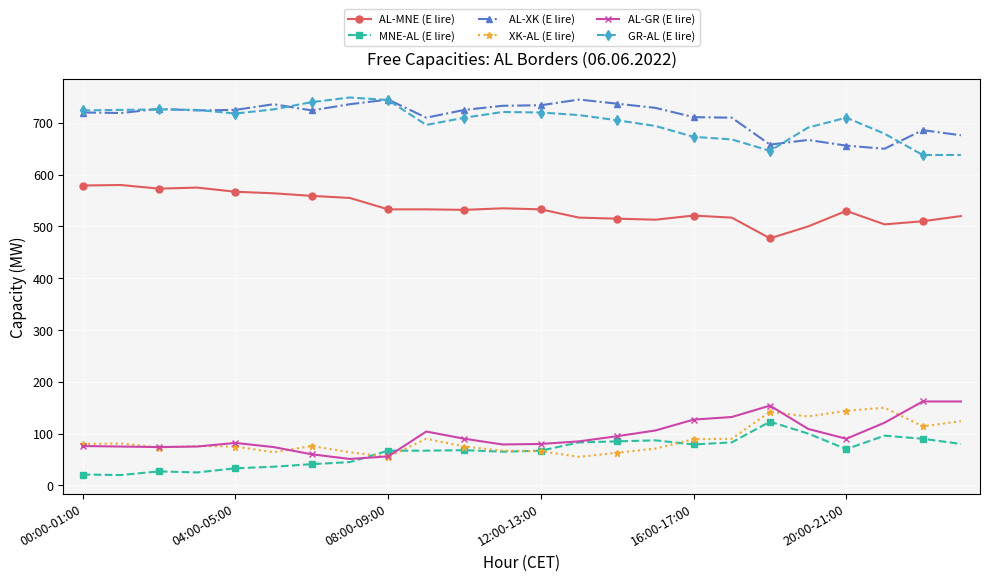

True or false: AL-XK (E lire) and XK-AL (E lire) cross at least once.

False